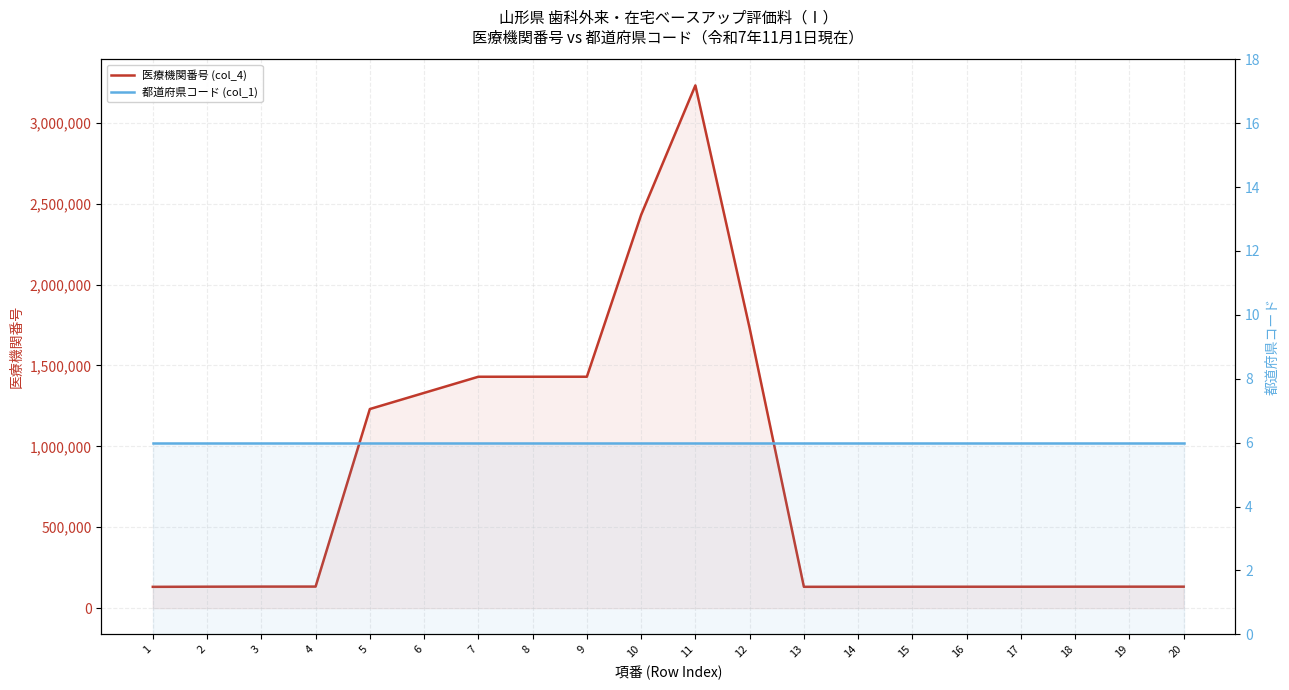

The value of 医療機関番号 (col_4) at 7 is 2081077. True or false?

False